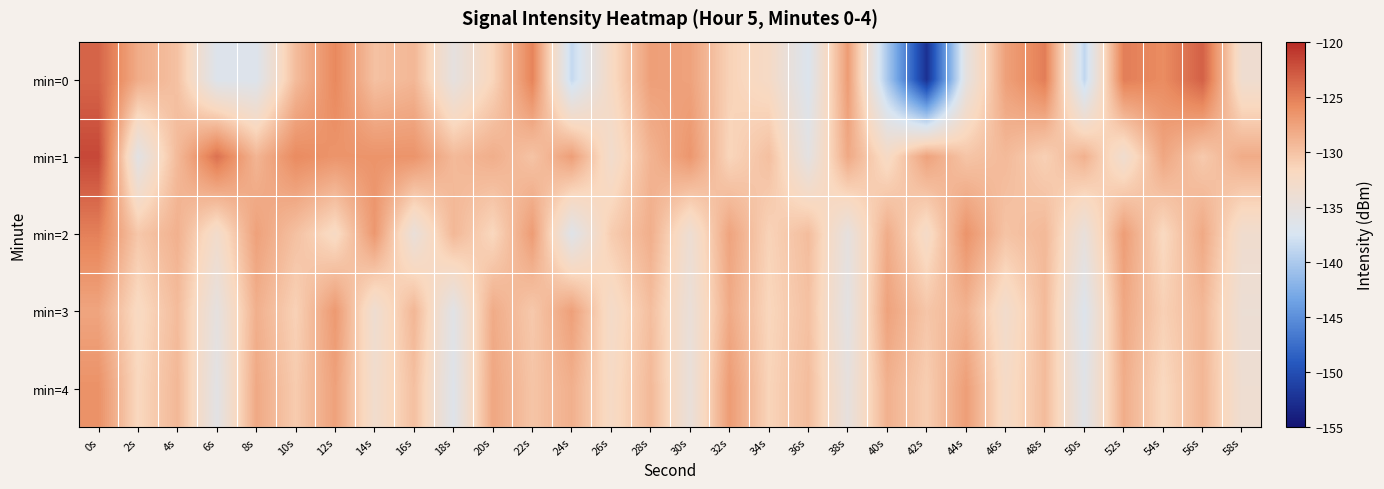

Rank the series by their maximum value, from highest to lowest.

min=1, min=0, min=2, min=4, min=3